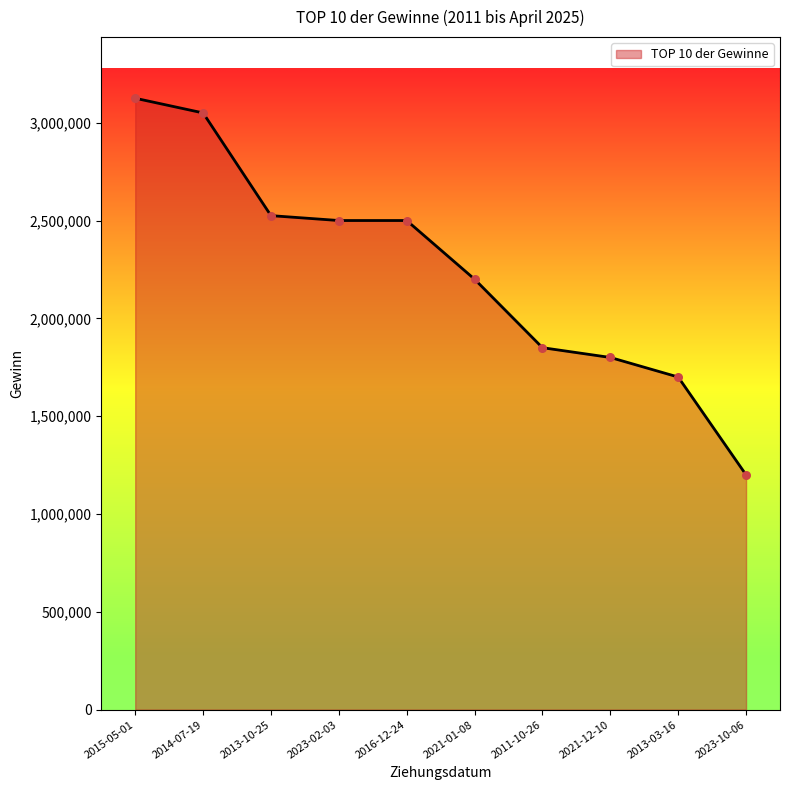

Which has a higher value, 2011-10-26 or 2015-05-01?

2015-05-01